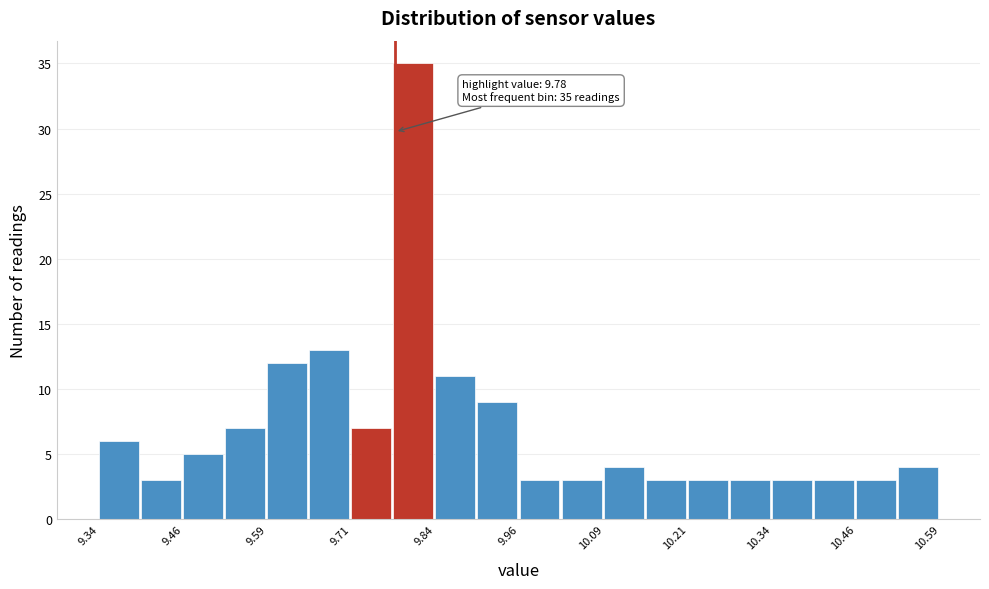

Read against the x-axis, roughly where is the centre of the tallest bar?

9.80